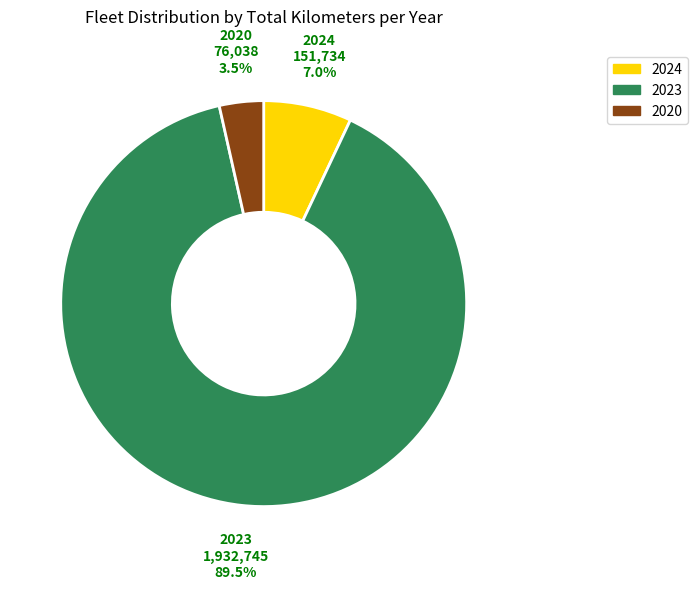

Rank the categories by value from lowest to highest.

2020, 2024, 2023